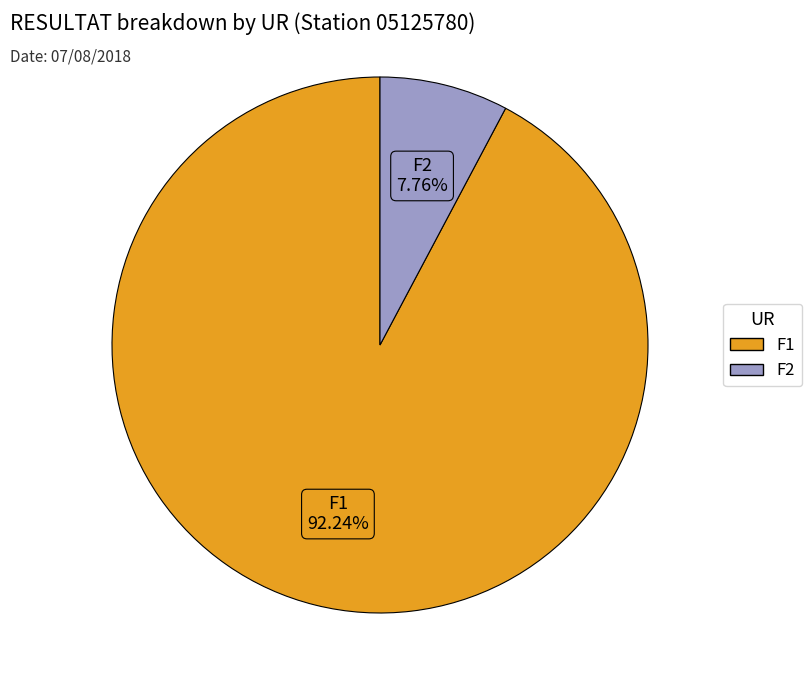

Between F2 and F1, which is larger?

F1